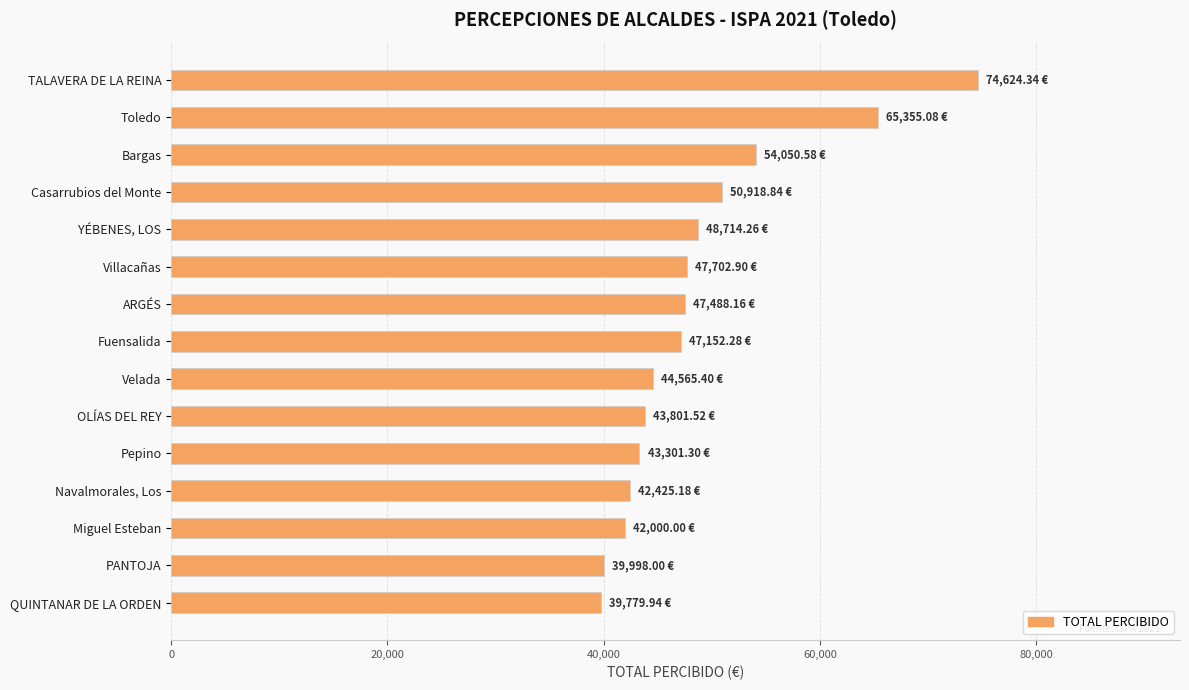

Rank the categories by value from highest to lowest.

TALAVERA DE LA REINA, Toledo, Bargas, Casarrubios del Monte, YÉBENES, LOS, Villacañas, ARGÉS, Fuensalida, Velada, OLÍAS DEL REY, Pepino, Navalmorales, Los, Miguel Esteban, PANTOJA, QUINTANAR DE LA ORDEN